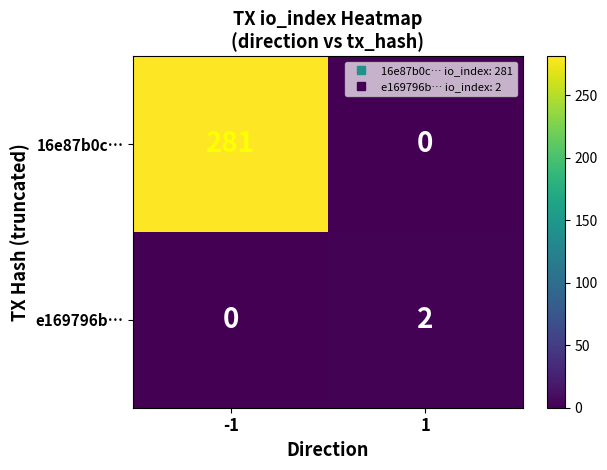

Reading left to right, list all the values displayed in this chart.

16e87b0c…: -1=281	1=0
e169796b…: -1=0	1=2